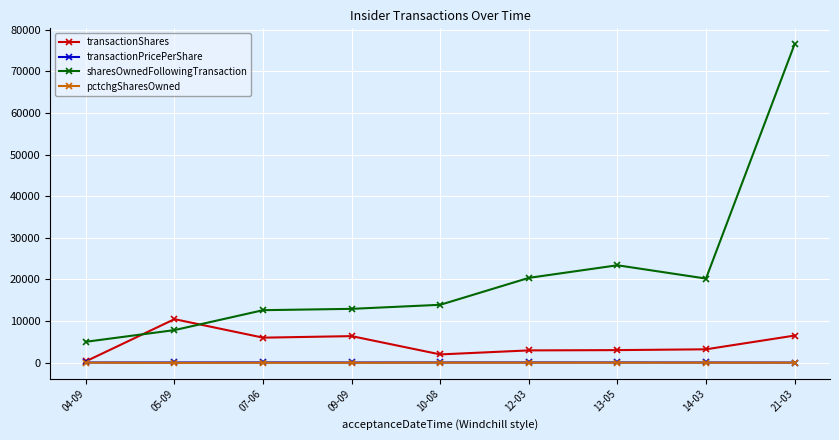

What is the smallest value displayed?

-57.0